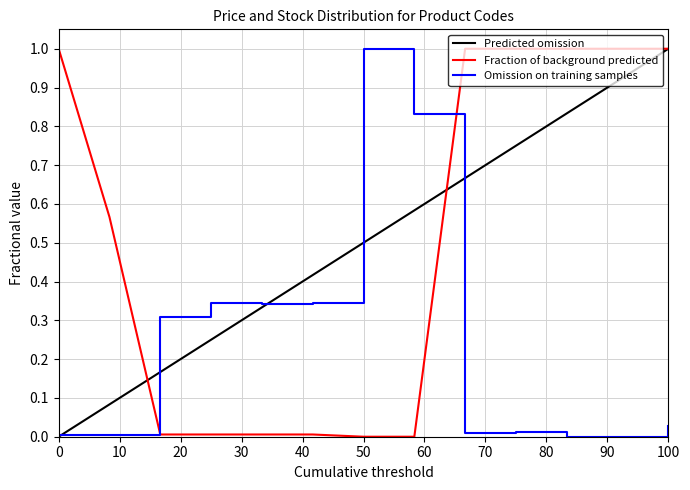

What is the maximum value for Fraction of background predicted?

1.0